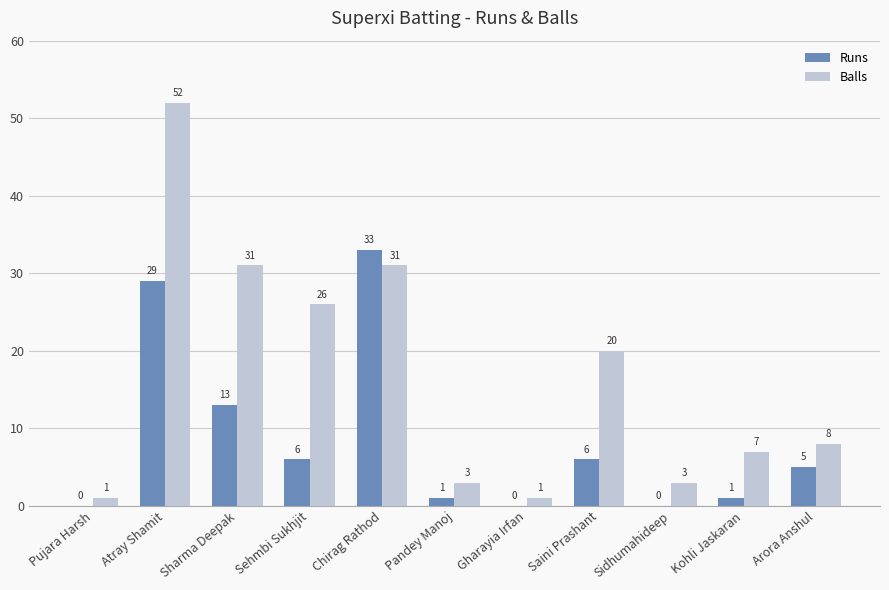

Are the bars grouped side by side (vs. stacked)?

Yes